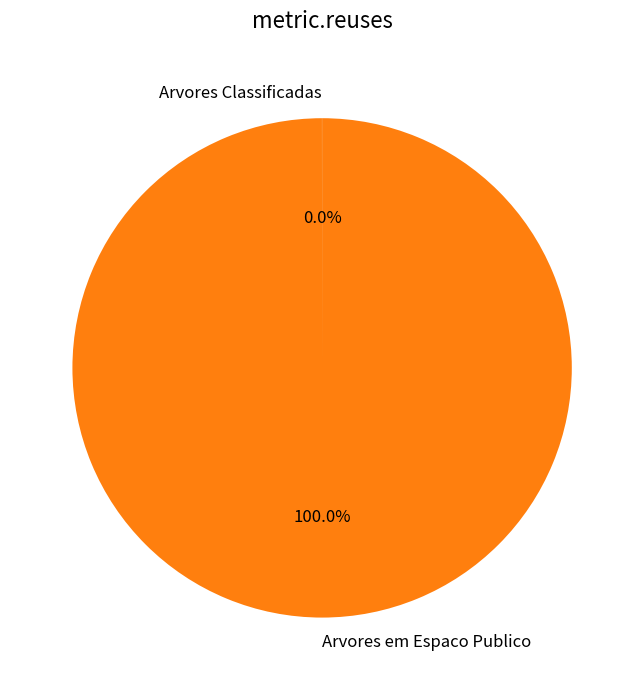

Is there a majority slice in this chart?

Yes